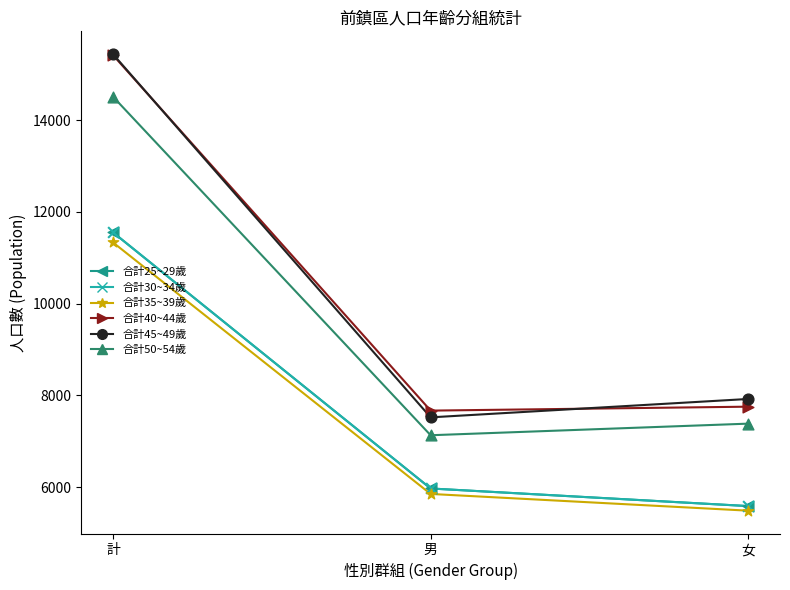

At which category is the sum across all series the highest?

計